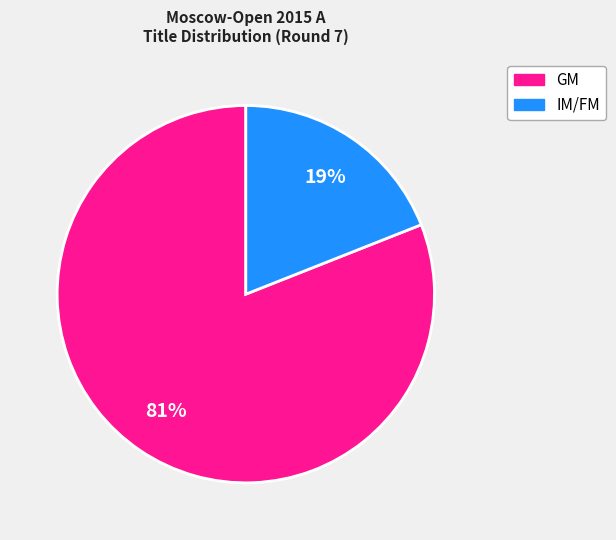

Is there any slice that represents more than half of the pie?

Yes